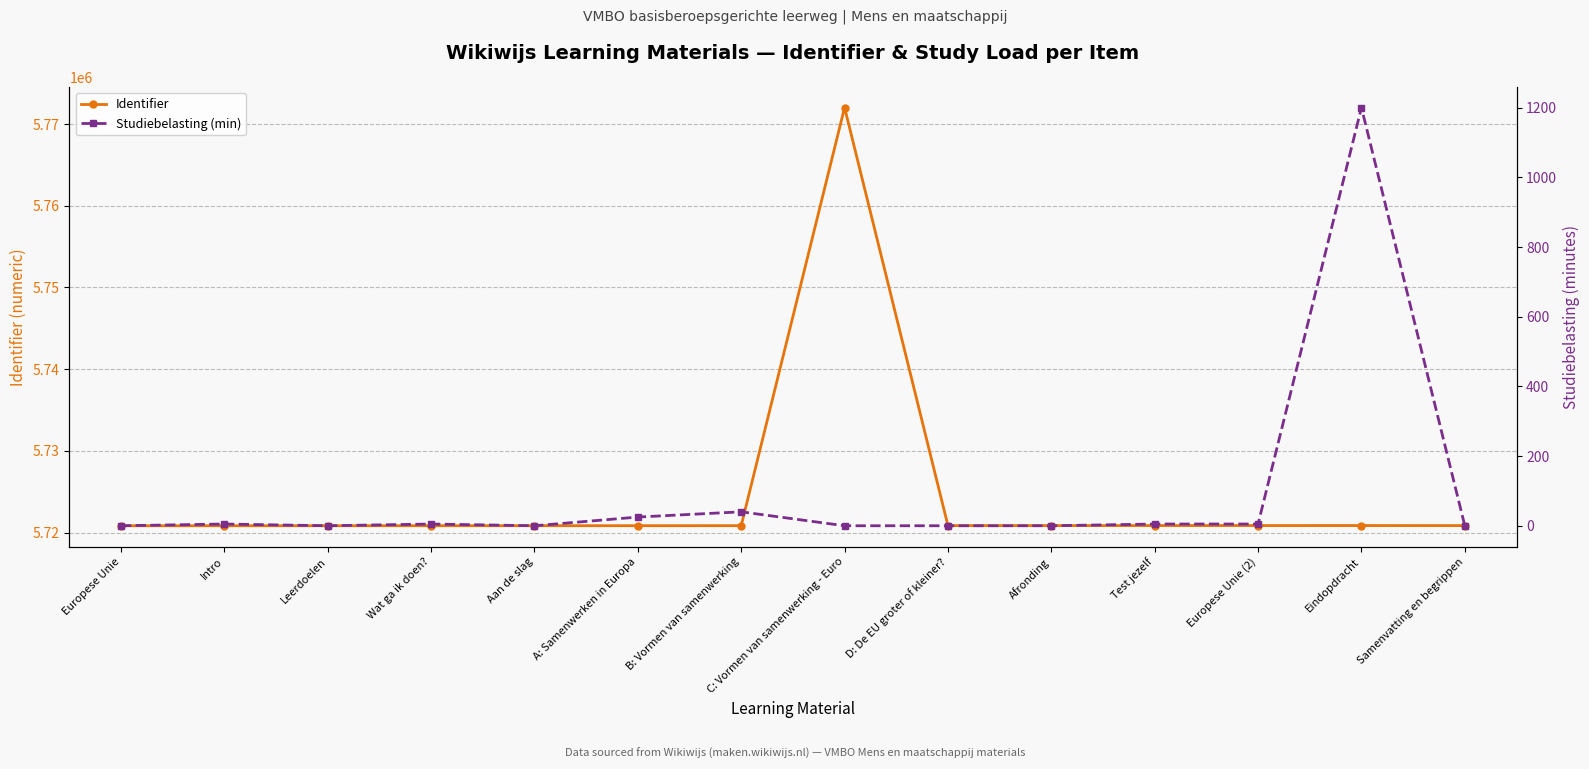

Does the chart have visible grid lines?

Yes